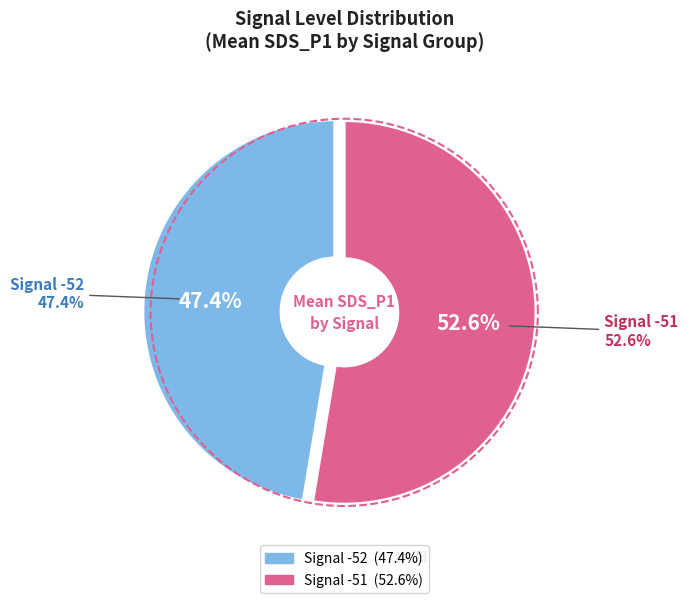

The -49 slice represents 5% of the pie. True or false?

False